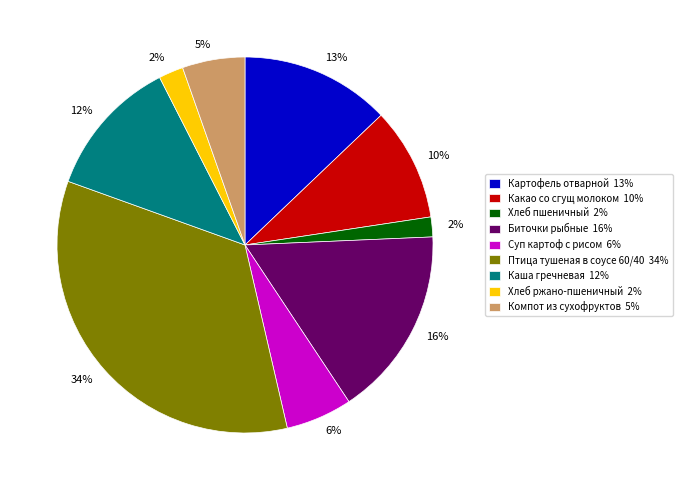

Which slice is the largest?

Птица тушеная в соусе 60/40